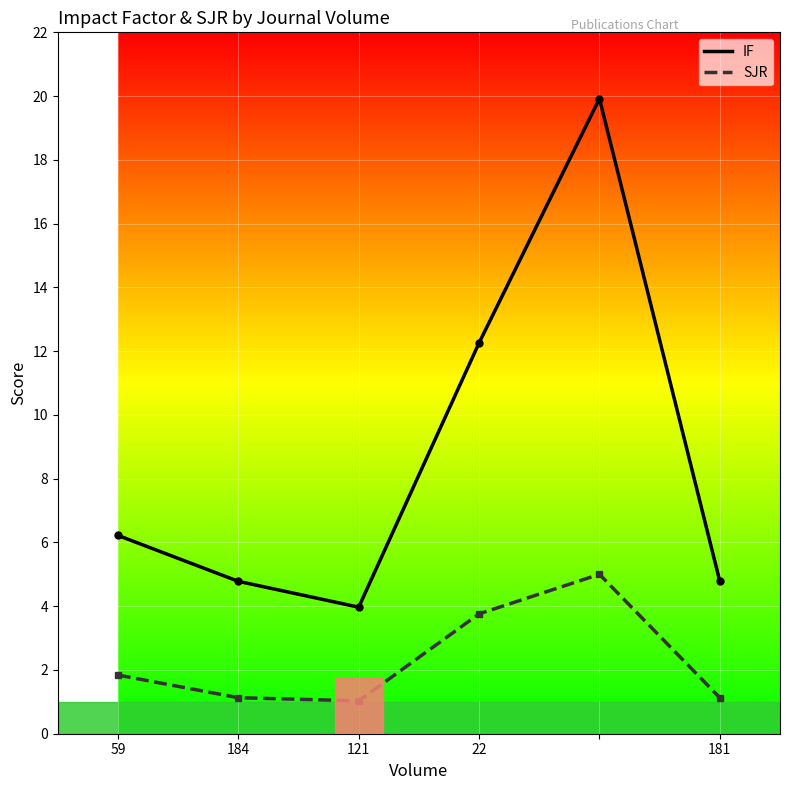

Rank the series by their average value, from lowest to highest.

SJR, IF